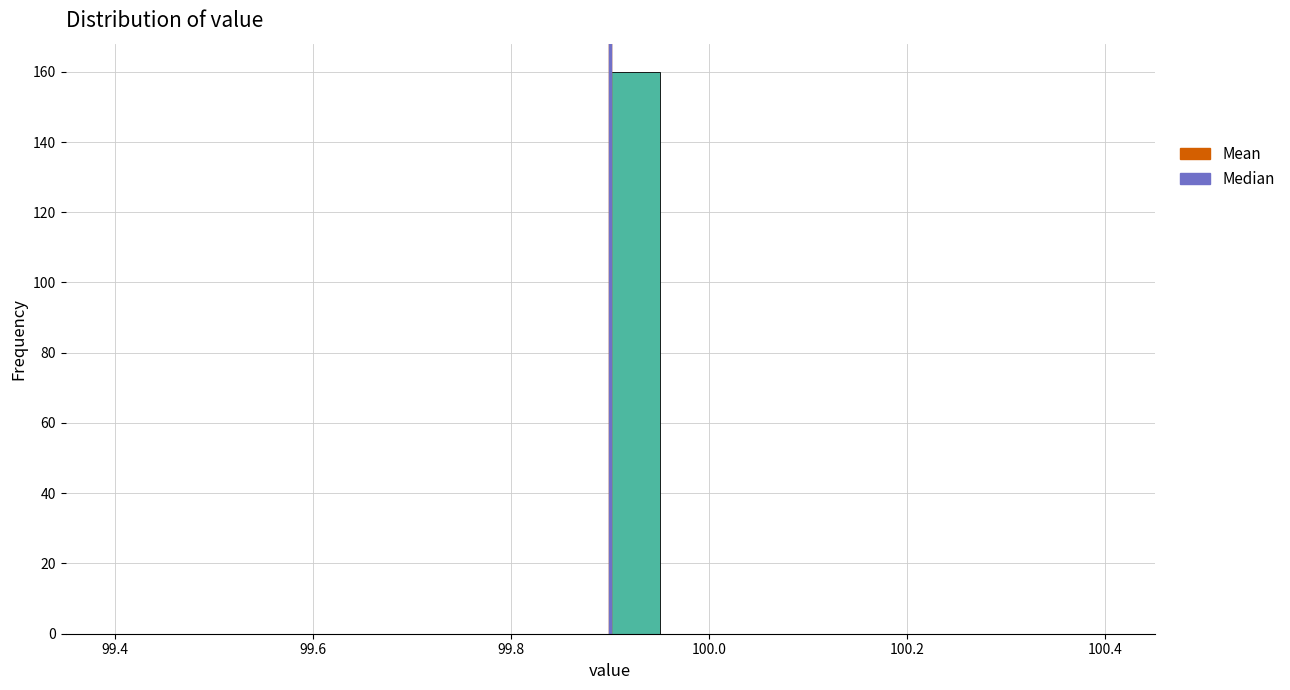

Read against the x-axis, roughly where is the centre of the tallest bar?

99.92